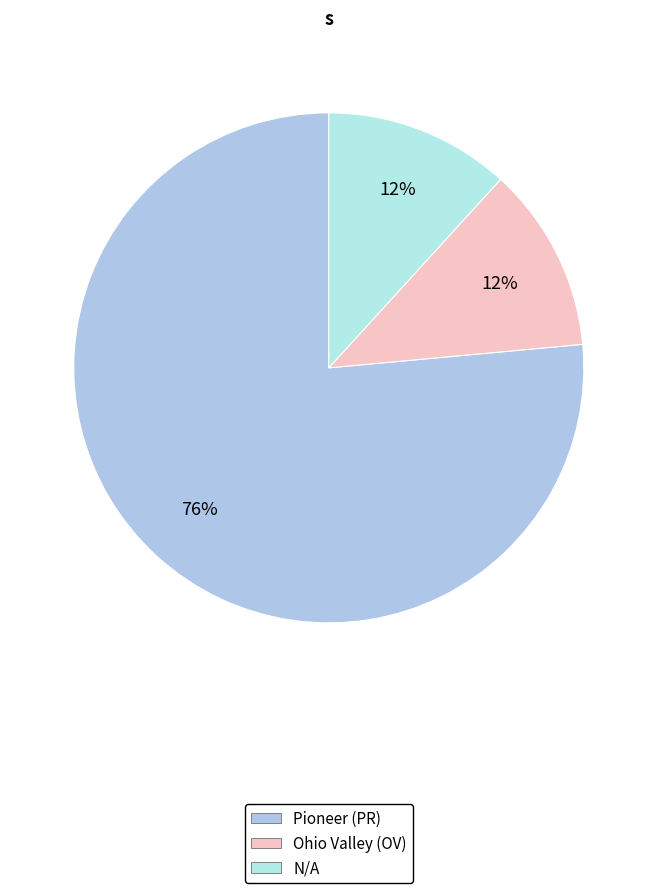

Rank the categories by value from highest to lowest.

Pioneer (PR), Ohio Valley (OV), N/A